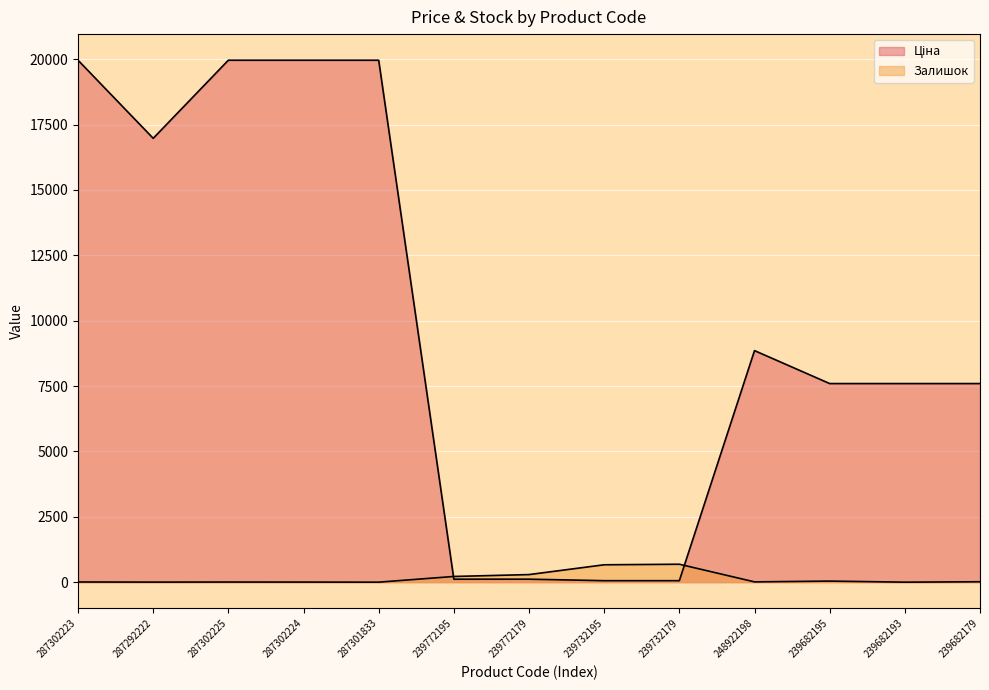

Reading left to right, list all the values displayed in this chart.

Ціна: 19964.2	16976.3	19964.2	19964.2	19964.2	114.1	114.1	57.0	57.0	8856.7	7596.5	7596.5	7596.5
Залишок: 7.0	2.0	5.0	3.0	0.0	218.0	290.0	665.0	686.0	11.0	41.0	0.0	16.0